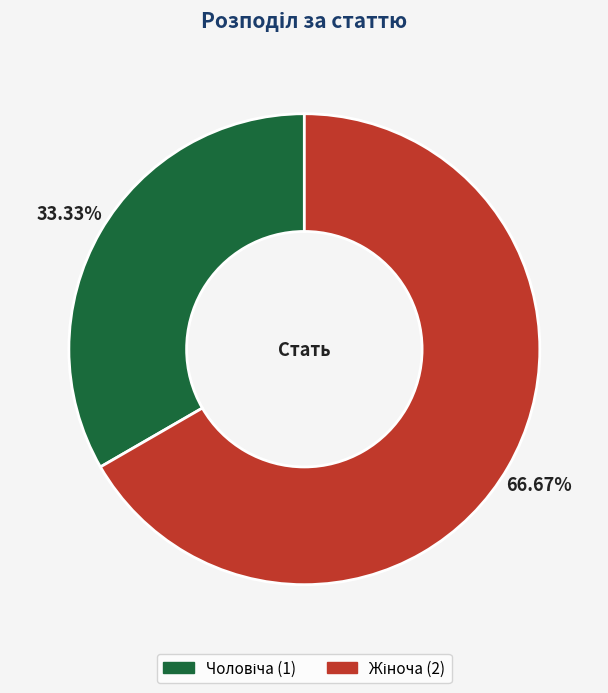

How many segments does this pie chart have?

2